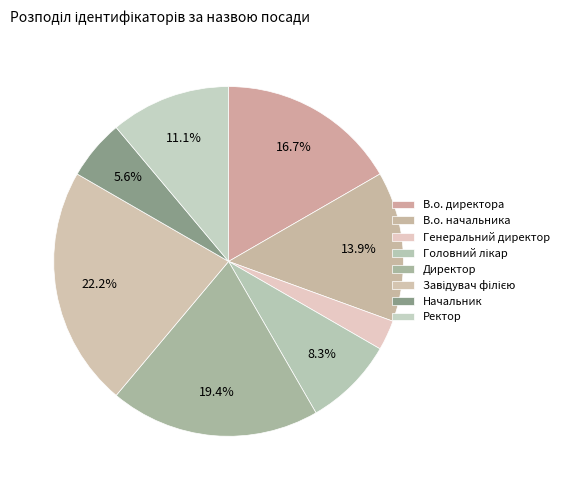

To the nearest percent, what portion does Директор represent?

19%